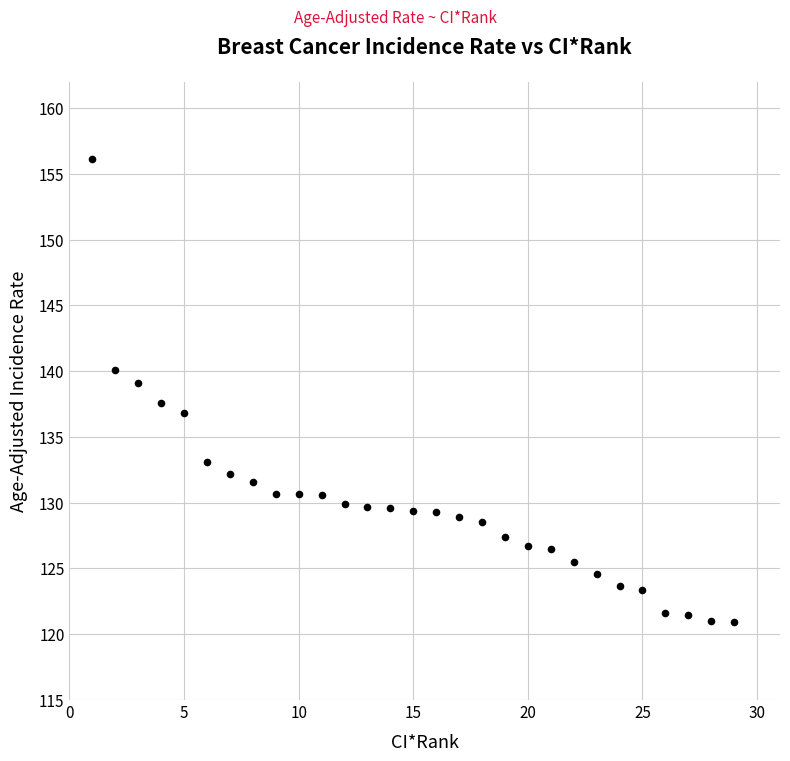

What is the range of Y values (max minus min)?

35.2